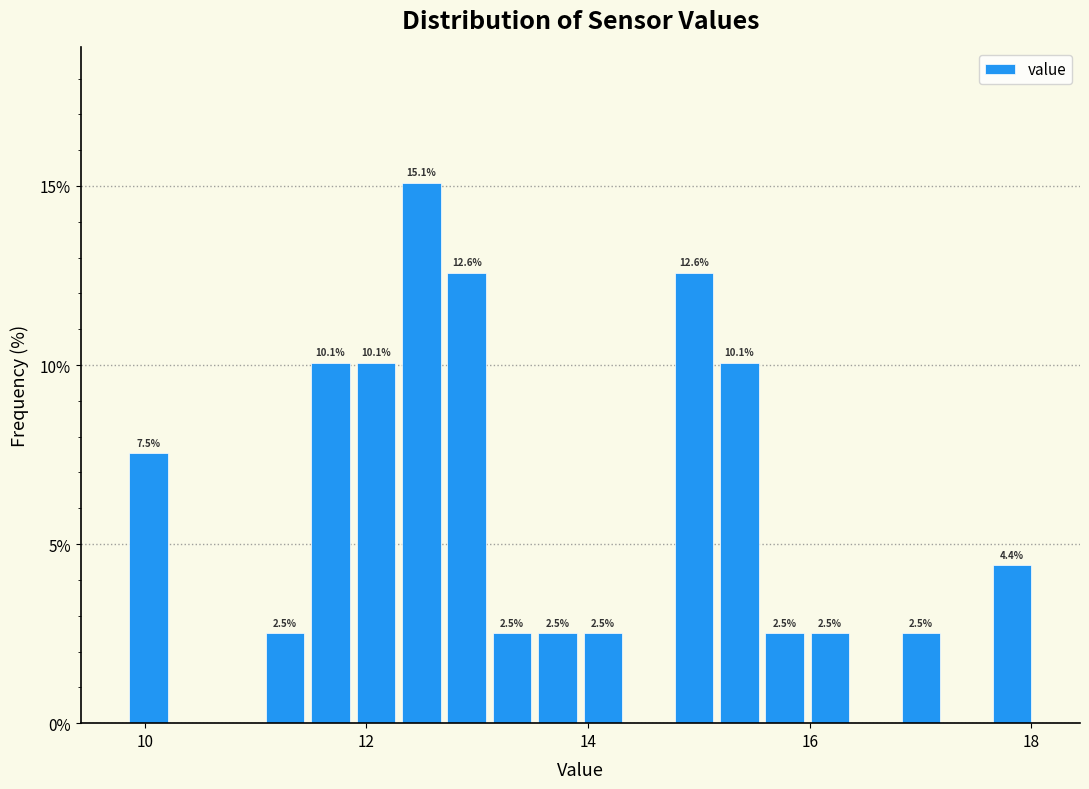

Read against the x-axis, roughly where is the centre of the tallest bar?

12.4